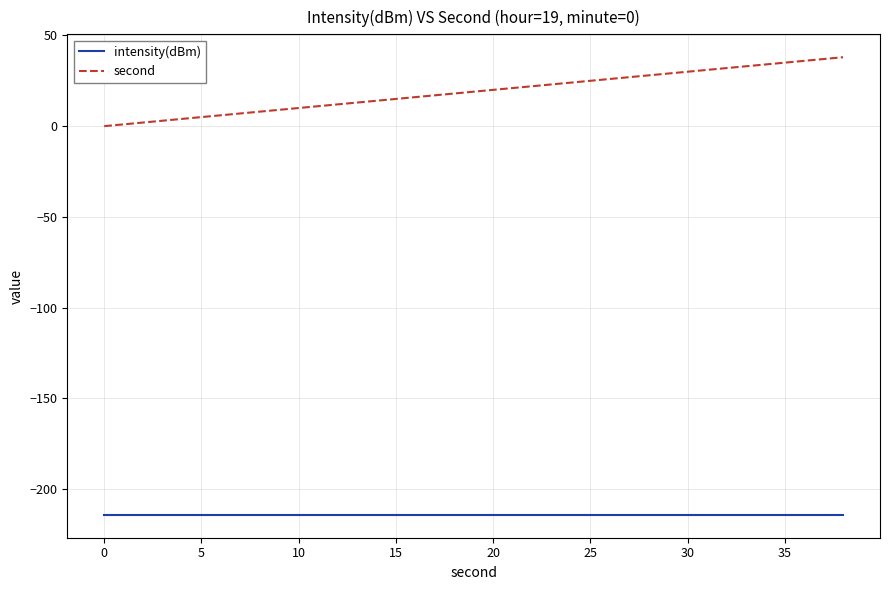

What is the minimum value shown in the chart?

-214.2